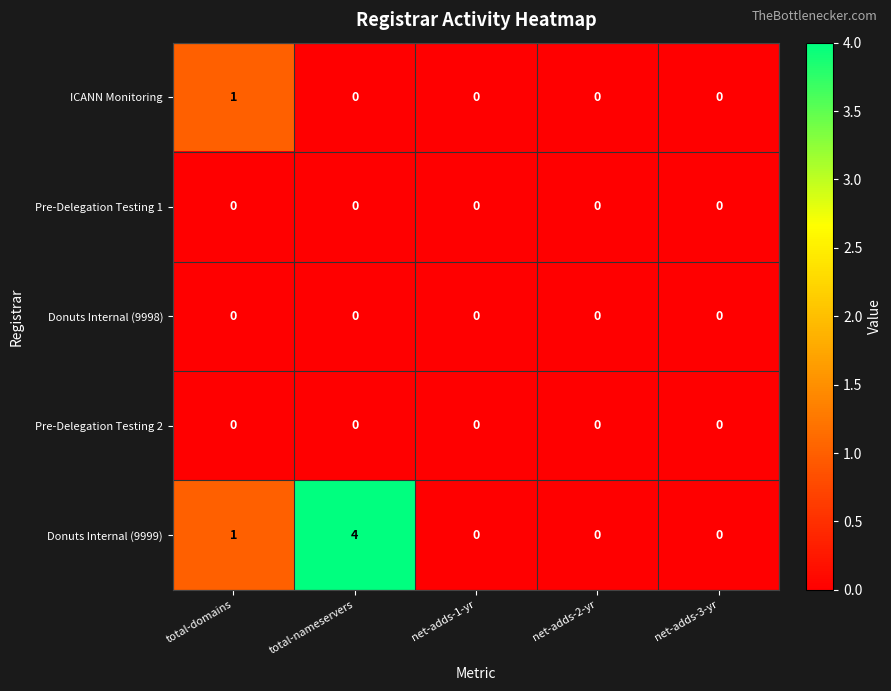

The value of Donuts Internal (9999) at net-adds-1-yr is 2. True or false?

False